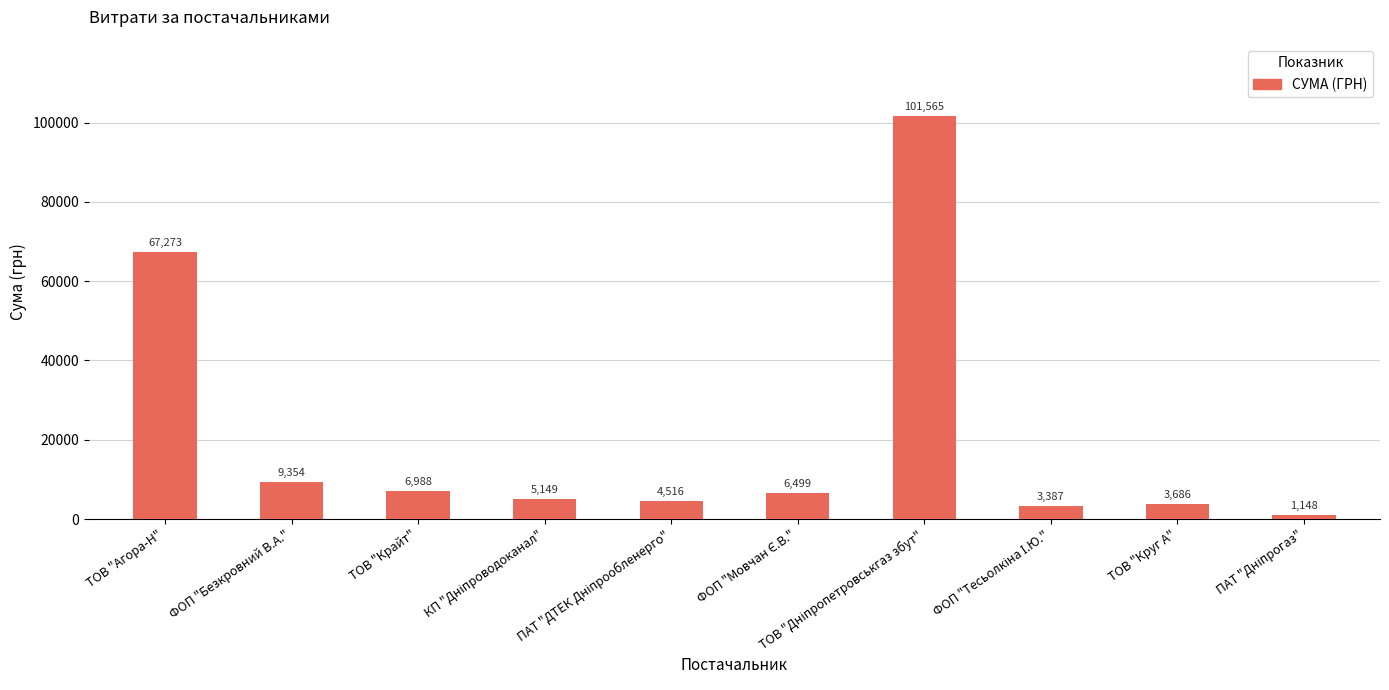

Are the bars grouped side by side (vs. stacked)?

No